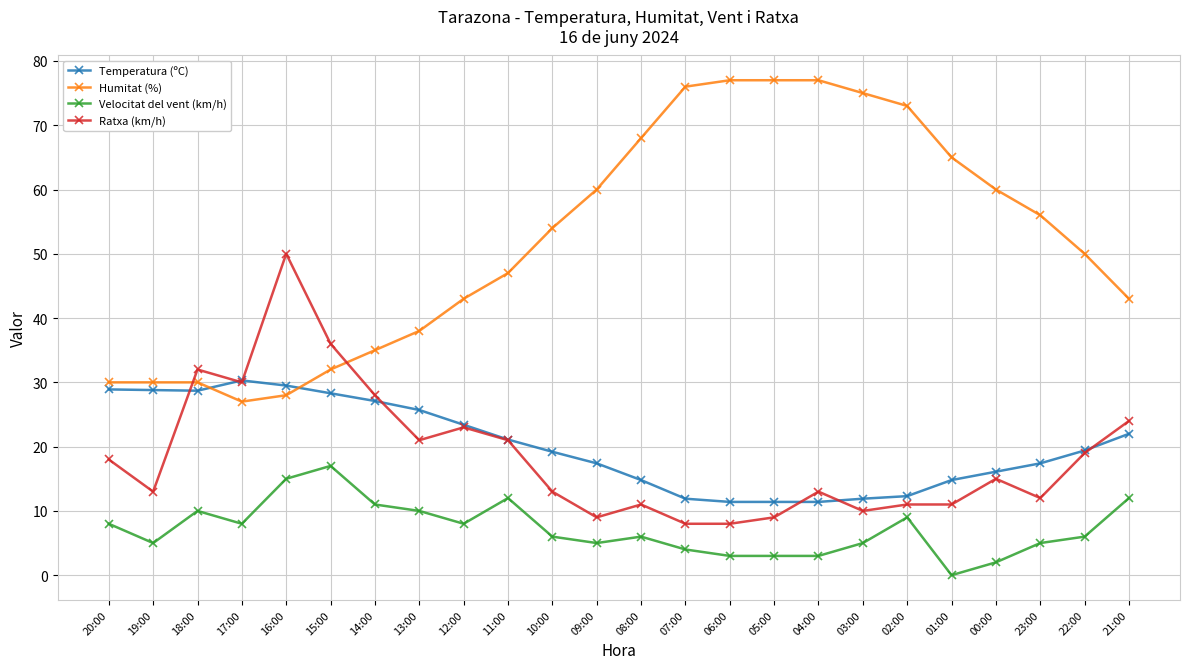

Rank the series at 07:00 from highest to lowest value.

Humitat (%), Temperatura (ºC), Ratxa (km/h), Velocitat del vent (km/h)